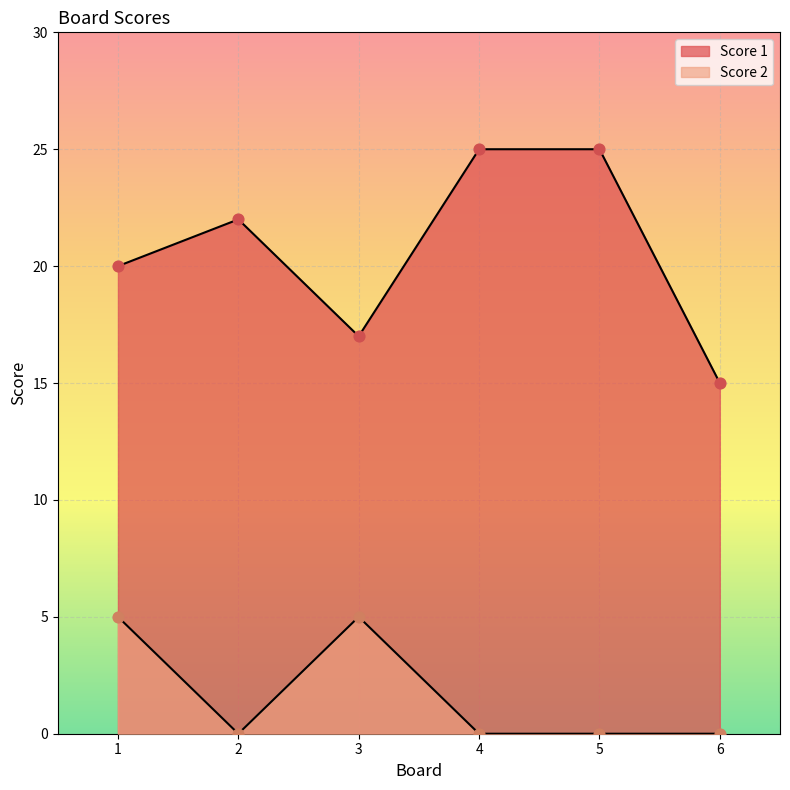

Is the value of Score 1 at 3 greater than the value of Score 2 at 5?

Yes